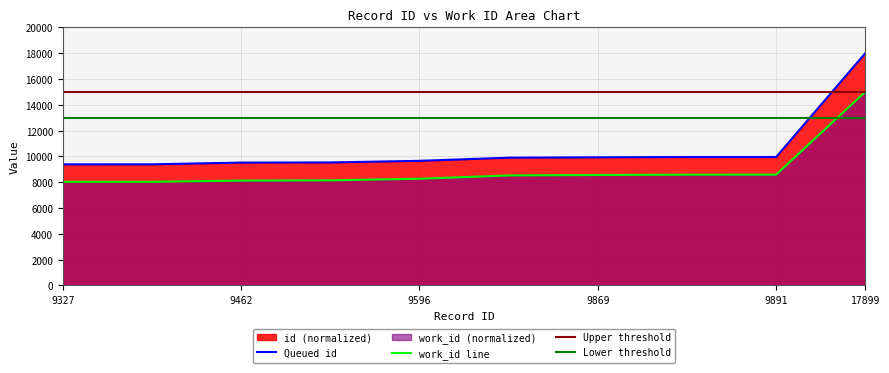

True or false: work_id has a value of 8137.8 at 9472.

True